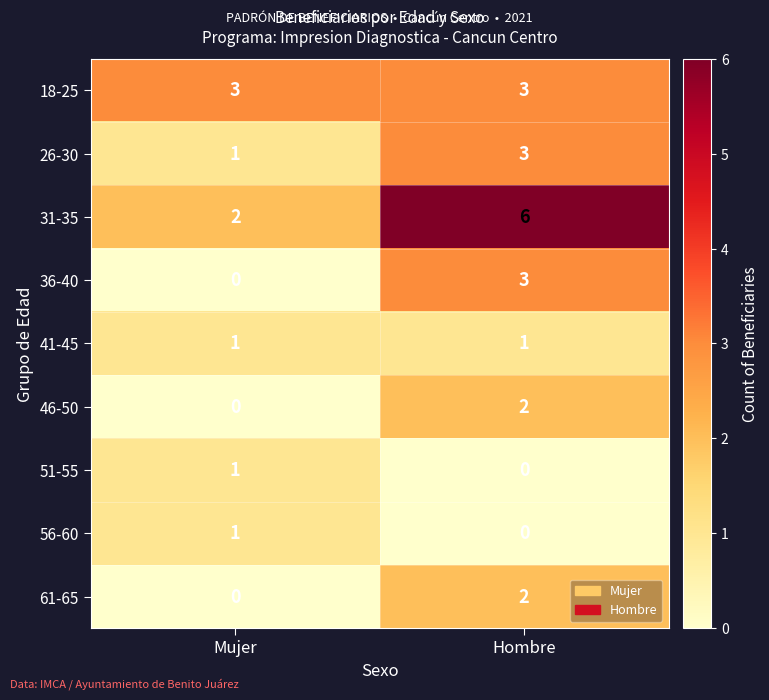

True or false: 18-25 has a value of 3 at Mujer.

True